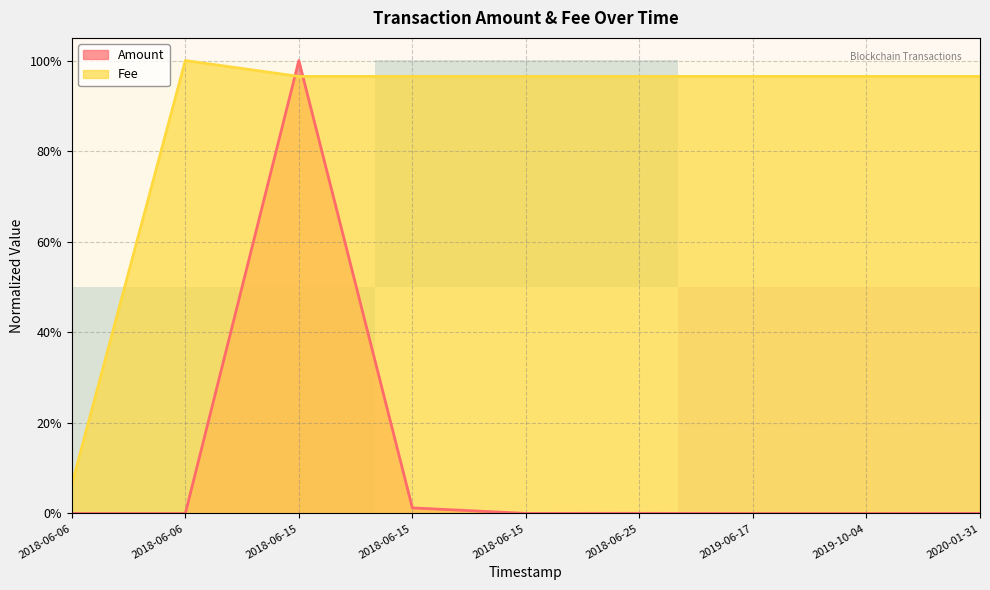

Is it true that row_1 equals 1.0 at 2018-06-06?

True